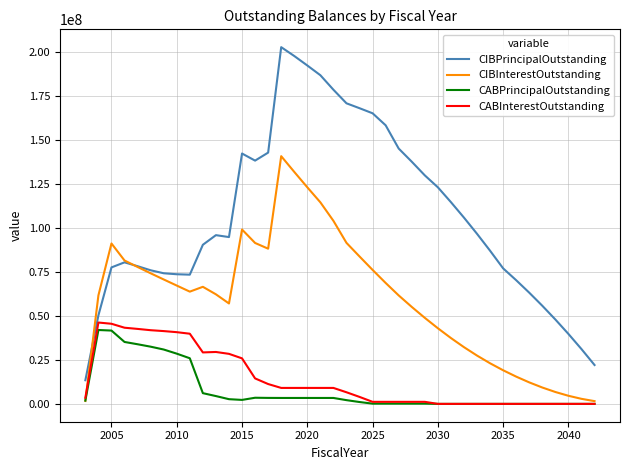

Which series has the largest total across all categories?

CIBPrincipalOutstanding